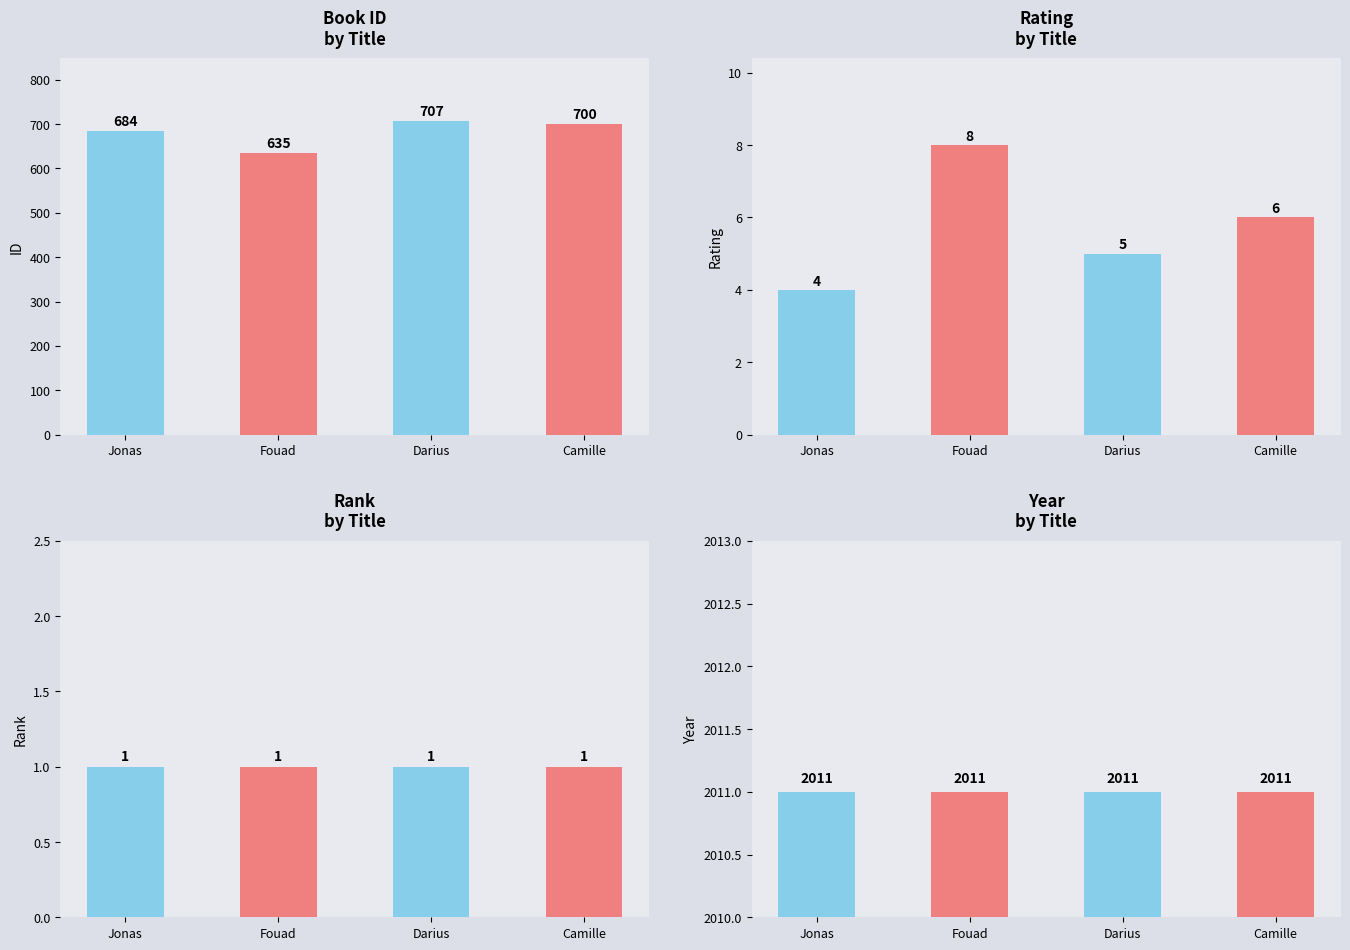

Rank the categories by rank value from lowest to highest.

Jonas, Fouad, Darius, Camille